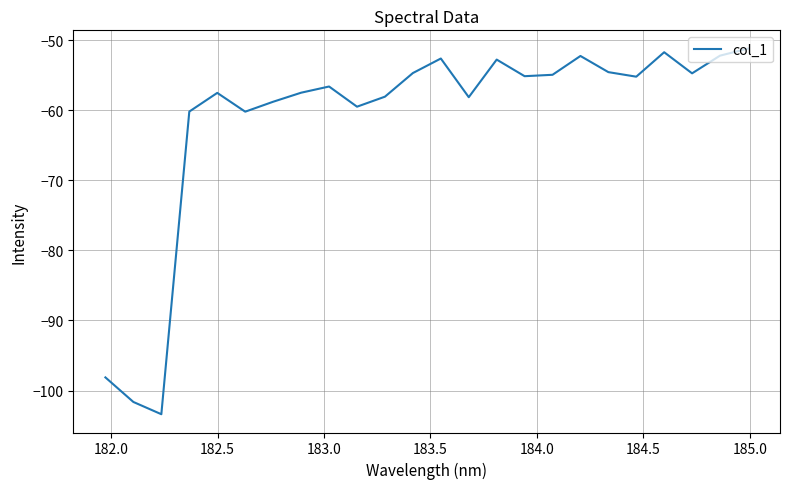

What is the maximum value shown in the chart?

-51.2